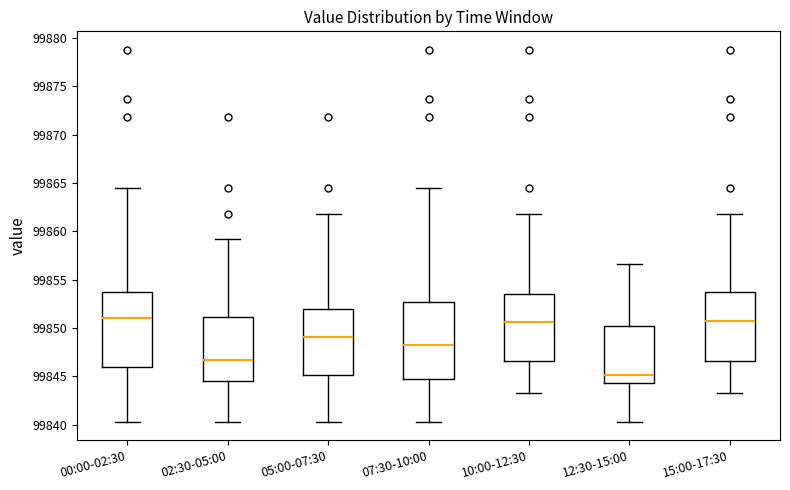

Where is the lower edge of the box for 12:30-15:00 on the y-axis? The values are not printed on the chart, so give them approximately, as read against the axis.

99844.5